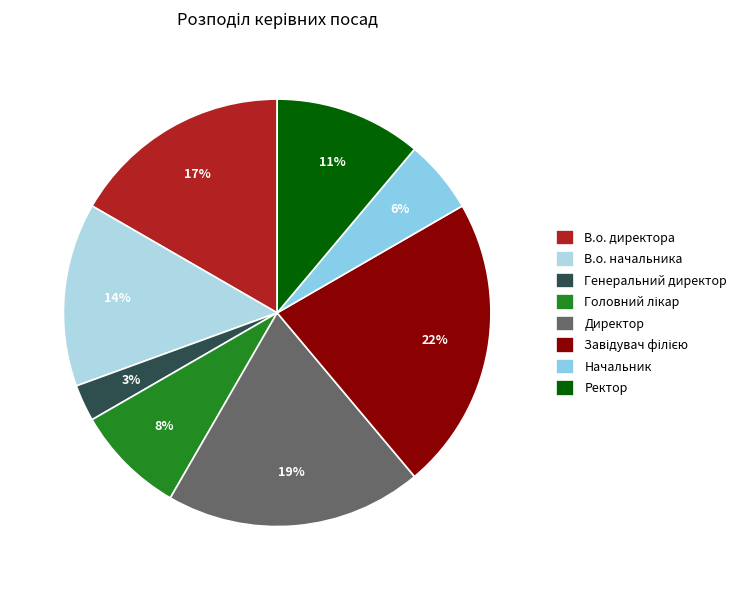

Rank the categories by value from lowest to highest.

Генеральний директор, Начальник, Головний лікар, Ректор, В.о. начальника, В.о. директора, Директор, Завідувач філією